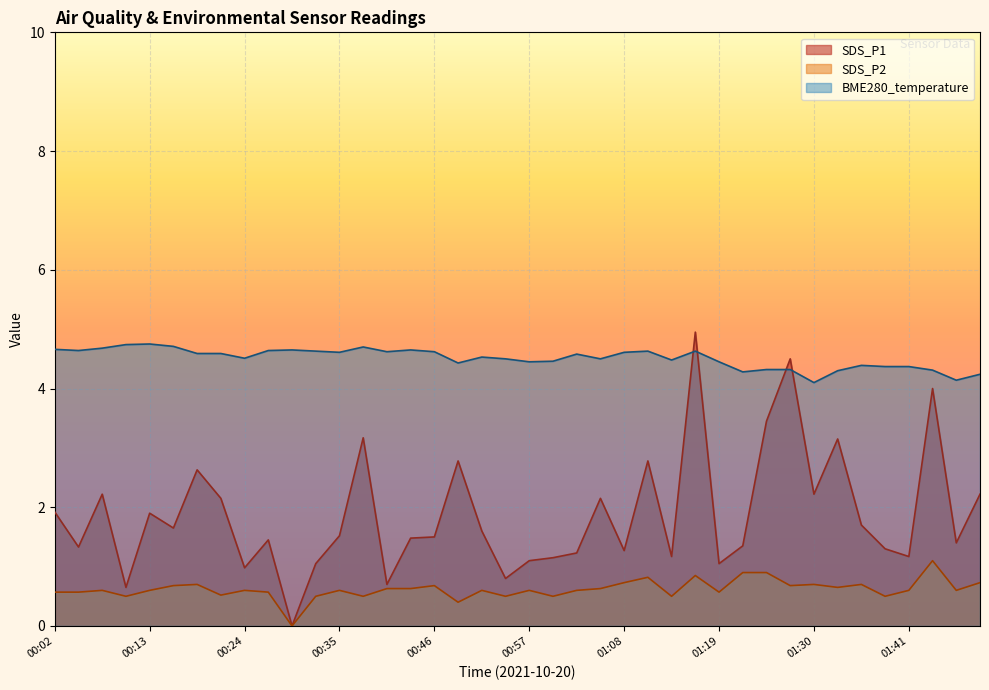

What is the maximum value shown in the chart?

5.0